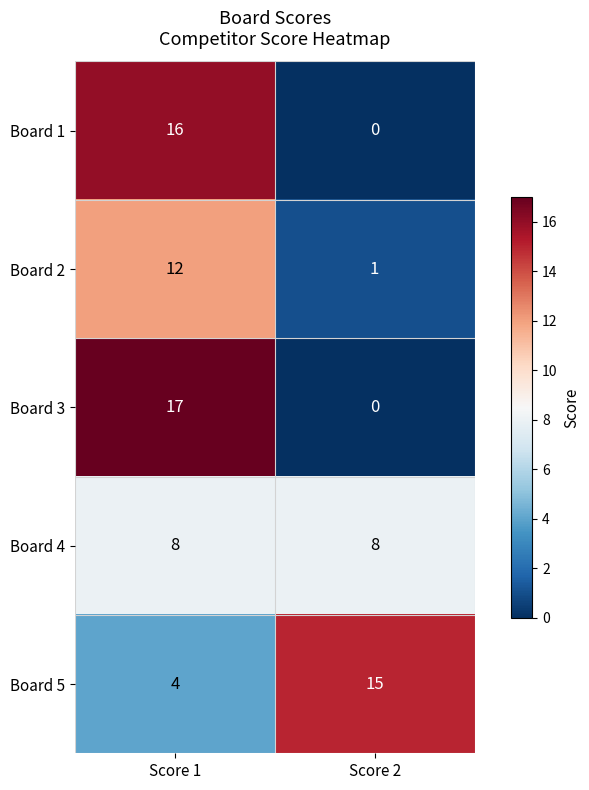

Rank the series by their maximum value, from lowest to highest.

Board 4, Board 2, Board 5, Board 1, Board 3